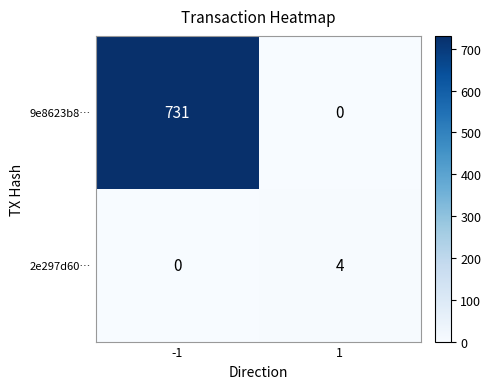

What is the total value across all series at 1?

4